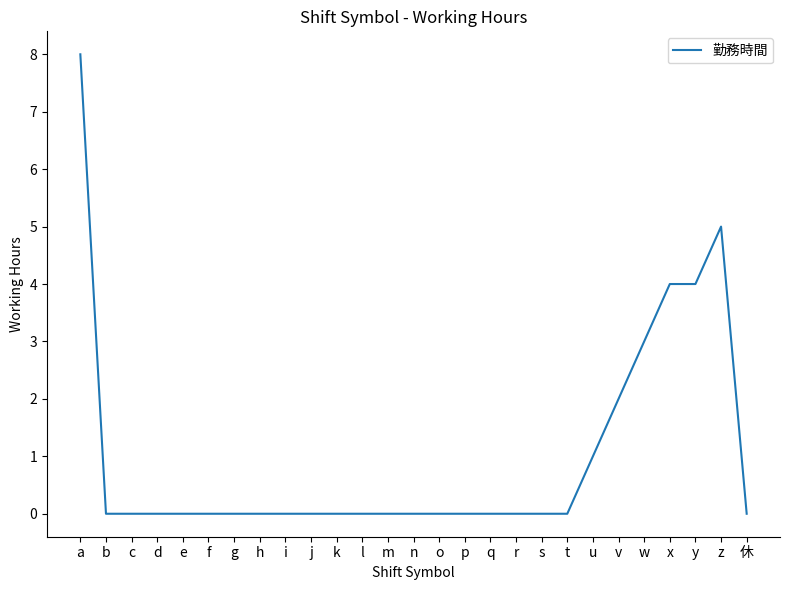

Reading left to right, list all the values displayed in this chart.

8	0	0	0	0	0	0	0	0	0	0	0	0	0	0	0	0	0	0	0	1	2	3	4	4	5	0